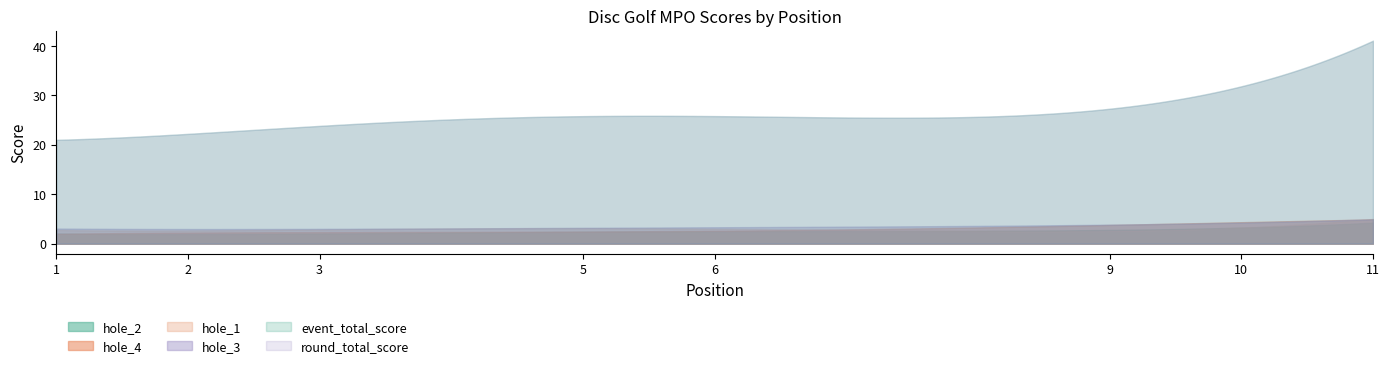

What is the greatest value displayed?

41